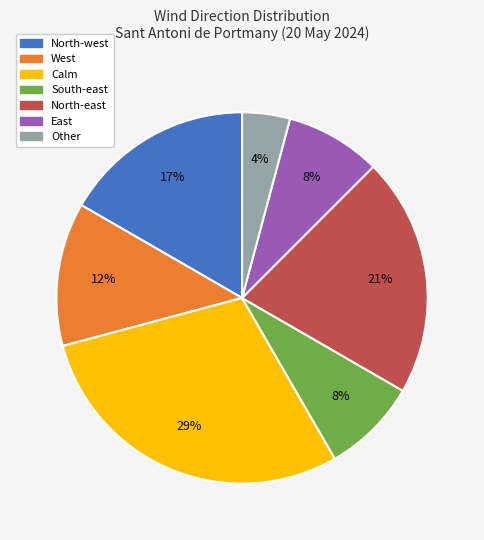

To the nearest percent, what is the average slice percentage?

14%